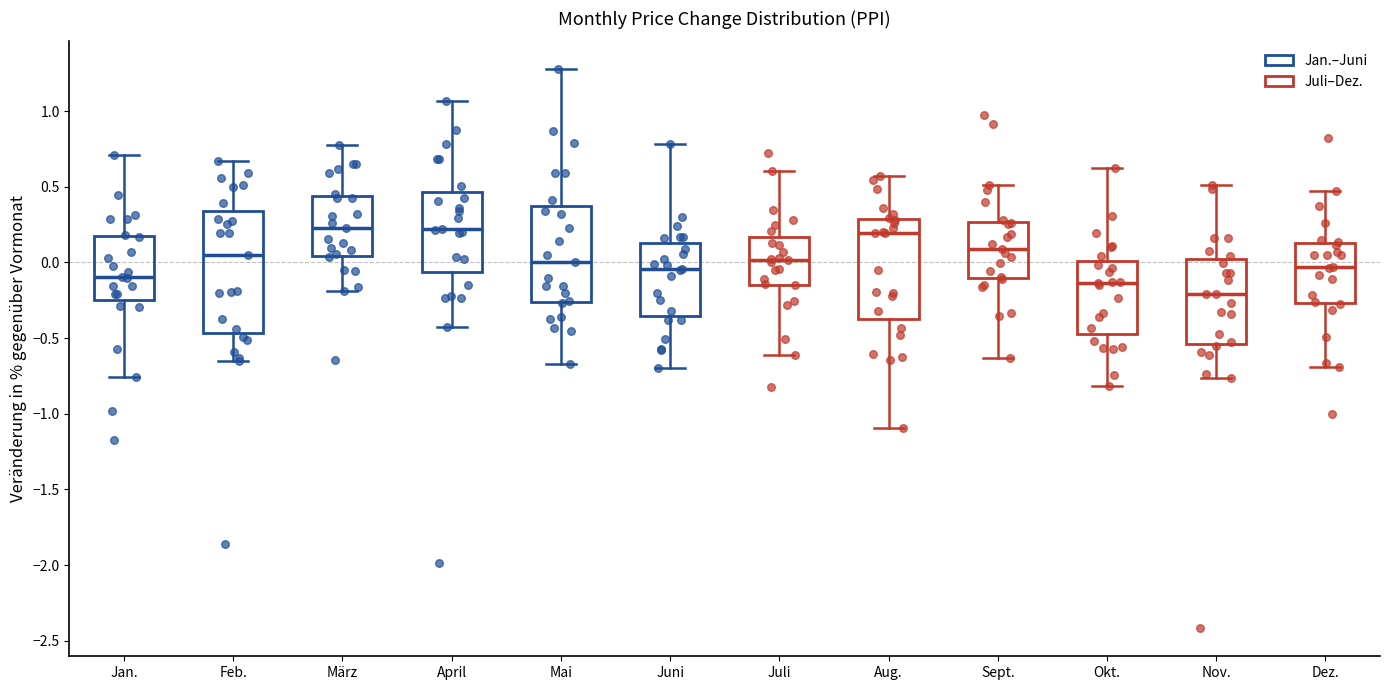

Reading left to right, transcribe this box plot: for each box, give where its median line is, the range the box spans, and where its two whiskers end, as read against the y-axis. The values are not printed on the chart, so give them approximately, as read against the axis.

Jan.: median -0.10, box -0.25 to 0.15, whiskers -0.75 to 0.70
Feb.: median 0.05, box -0.45 to 0.35, whiskers -0.65 to 0.65
März: median 0.25, box 0.05 to 0.45, whiskers -0.20 to 0.80
April: median 0.20, box -0.05 to 0.45, whiskers -0.45 to 1.05
Mai: median 0.00, box -0.25 to 0.35, whiskers -0.65 to 1.30
Juni: median -0.05, box -0.35 to 0.15, whiskers -0.70 to 0.80
Juli: median 0.00, box -0.15 to 0.15, whiskers -0.60 to 0.60
Aug.: median 0.20, box -0.40 to 0.30, whiskers -1.10 to 0.55
Sept.: median 0.10, box -0.10 to 0.25, whiskers -0.65 to 0.50
Okt.: median -0.15, box -0.50 to 0.00, whiskers -0.80 to 0.60
Nov.: median -0.20, box -0.55 to 0.00, whiskers -0.75 to 0.50
Dez.: median -0.05, box -0.25 to 0.15, whiskers -0.70 to 0.45